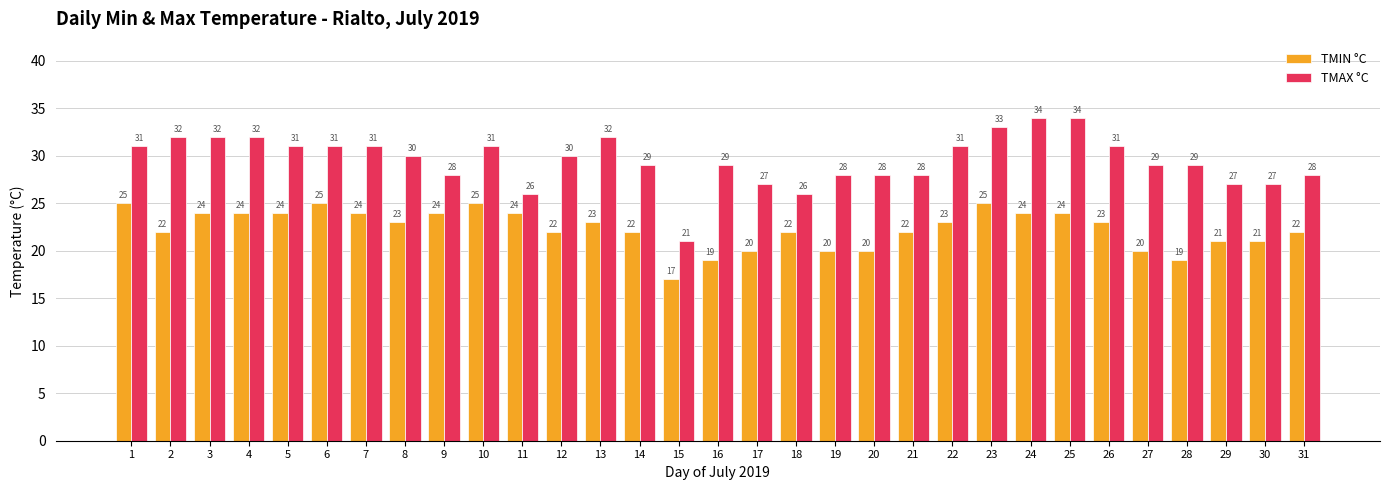

What is the value of the TMIN °C bar at the 2nd from the left?

22